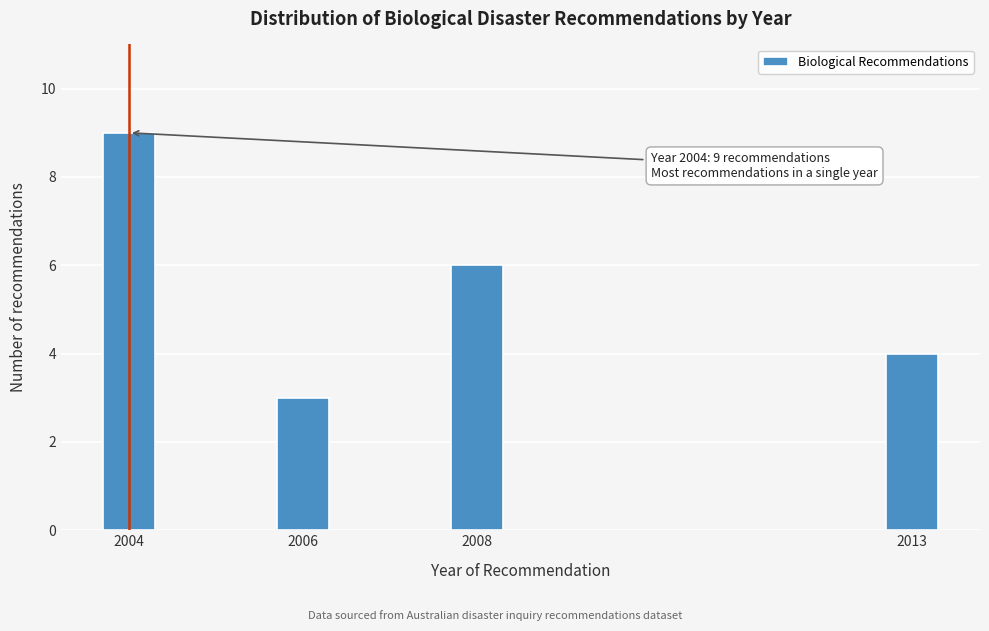

Reading left to right, what are all the values shown in this chart?

9	3	6	4